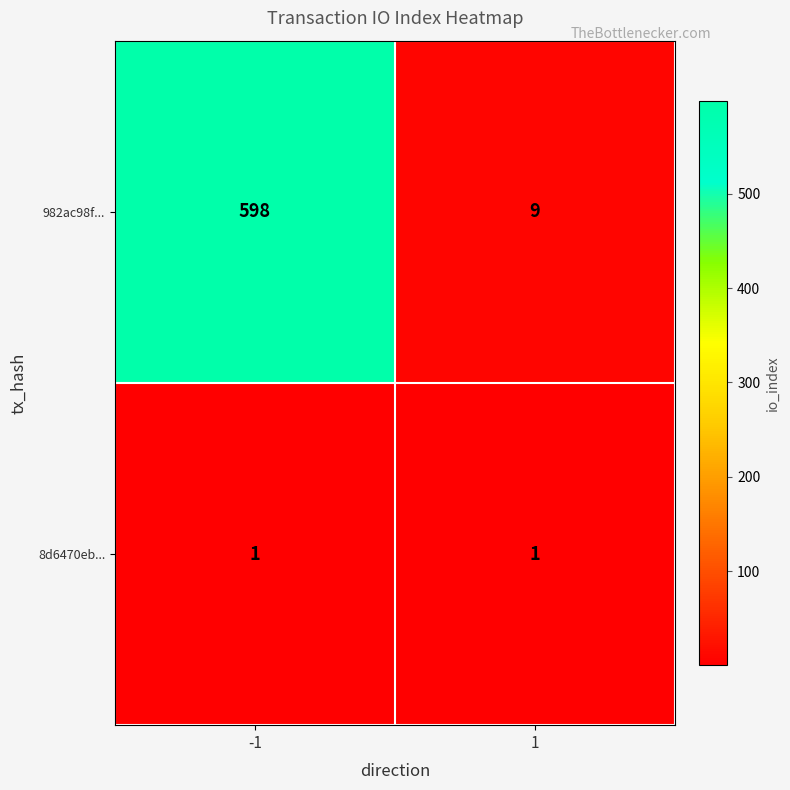

At which category is the sum across all series the highest?

-1